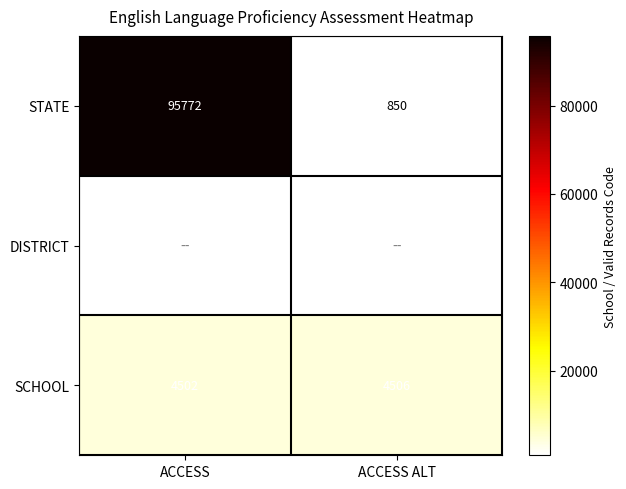

At which label is SCHOOL closest to 4504?

ACCESS